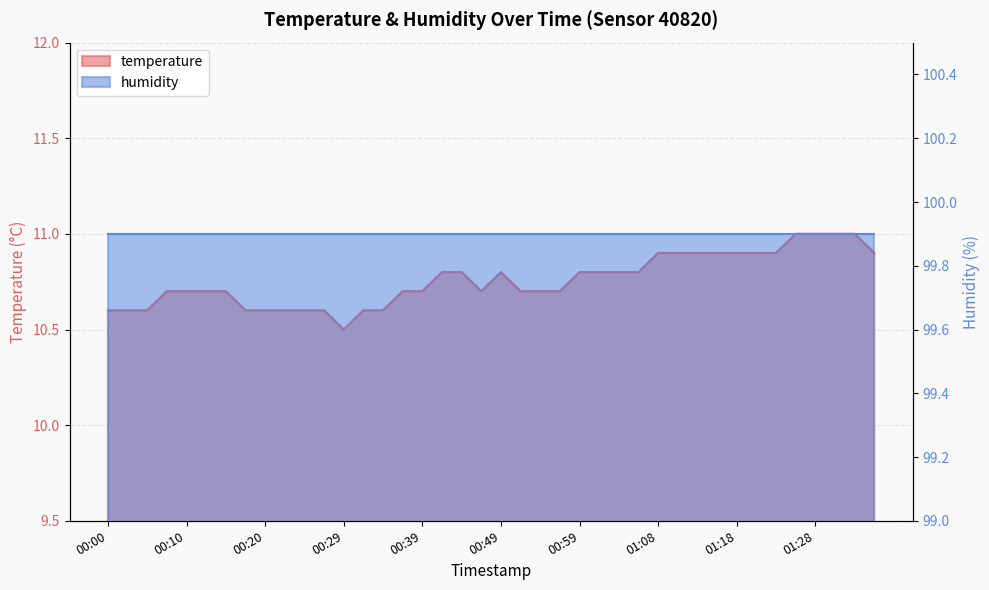

What is the label of the 27th point from the right?

00:32